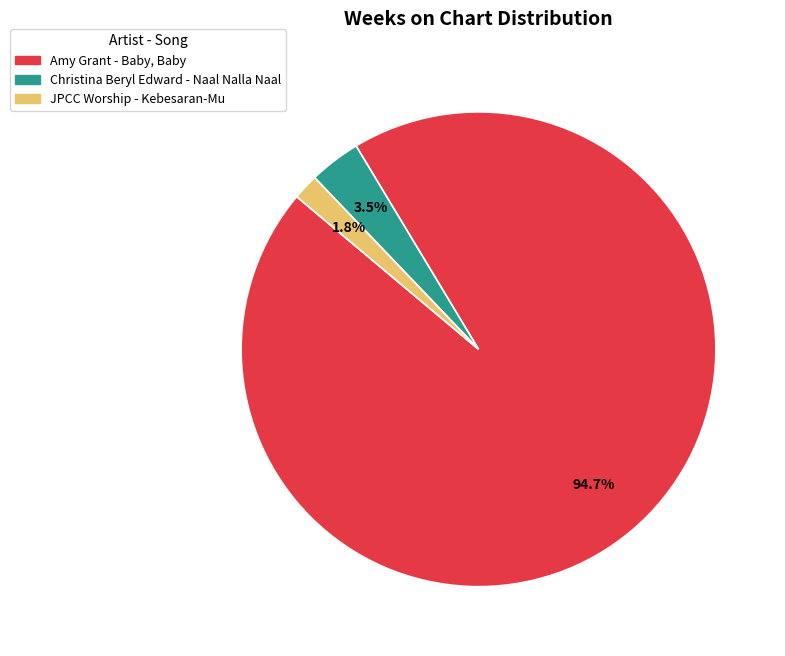

Combined, do Amy Grant - Baby, Baby and JPCC Worship - Kebesaran-Mu account for over 50%?

Yes